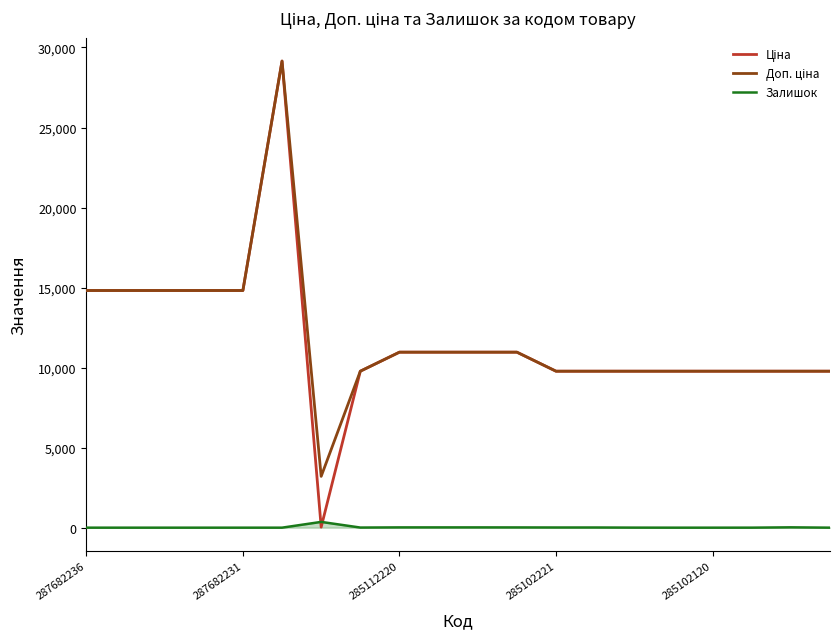

How many lines are shown in the chart?

3